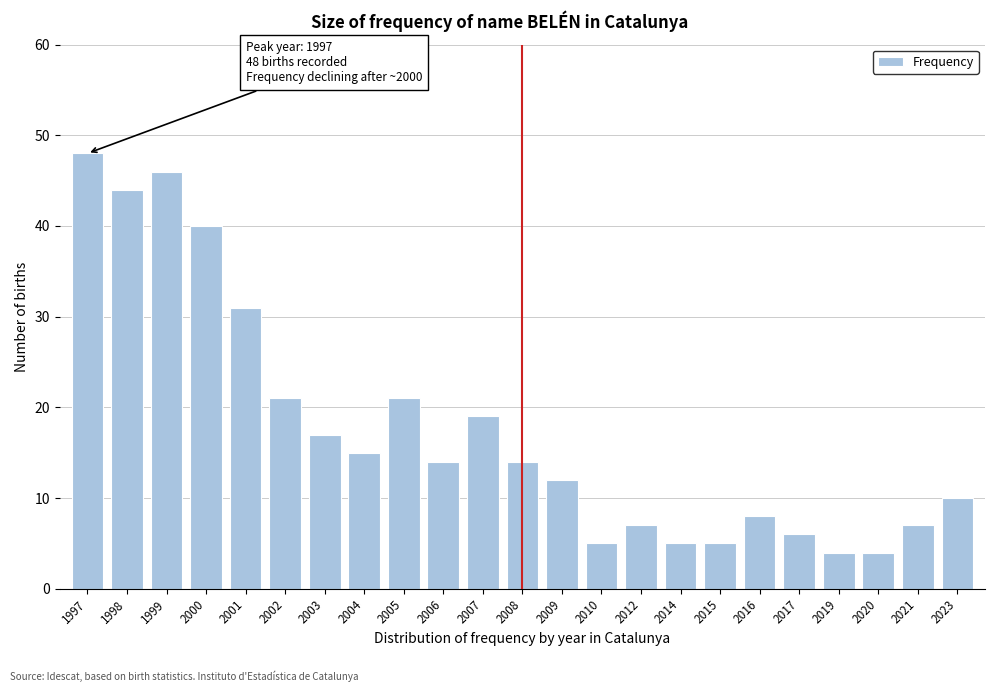

Reading left to right, list all the values displayed in this chart.

48	44	46	40	31	21	17	15	21	14	19	14	12	5	7	5	5	8	6	4	4	7	10